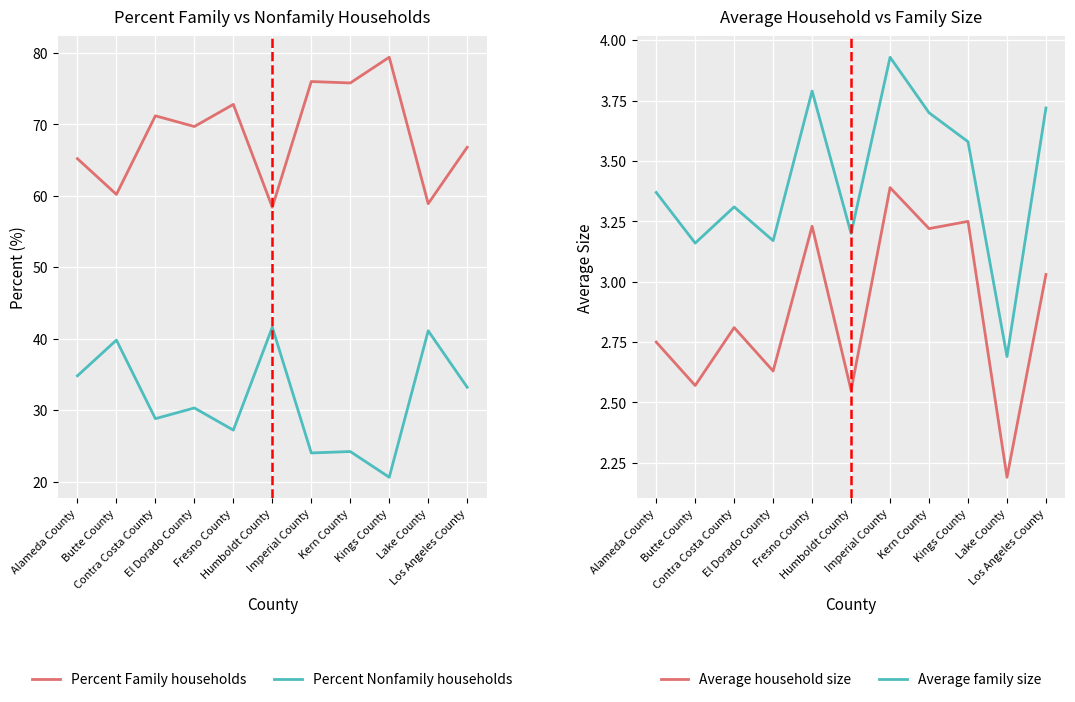

Reading right to left, transcribe all the data shown in this chart.

Percent Family households: Los Angeles County=66.8	Lake County=58.9	Kings County=79.4	Kern County=75.8	Imperial County=76.0	Humboldt County=58.4	Fresno County=72.8	El Dorado County=69.7	Contra Costa County=71.2	Butte County=60.2	Alameda County=65.2
Percent Nonfamily households: Los Angeles County=33.2	Lake County=41.1	Kings County=20.6	Kern County=24.2	Imperial County=24.0	Humboldt County=41.6	Fresno County=27.2	El Dorado County=30.3	Contra Costa County=28.8	Butte County=39.8	Alameda County=34.8
Average household size: Los Angeles County=3.0	Lake County=2.2	Kings County=3.2	Kern County=3.2	Imperial County=3.4	Humboldt County=2.5	Fresno County=3.2	El Dorado County=2.6	Contra Costa County=2.8	Butte County=2.6	Alameda County=2.8
Average family size: Los Angeles County=3.7	Lake County=2.7	Kings County=3.6	Kern County=3.7	Imperial County=3.9	Humboldt County=3.2	Fresno County=3.8	El Dorado County=3.2	Contra Costa County=3.3	Butte County=3.2	Alameda County=3.4